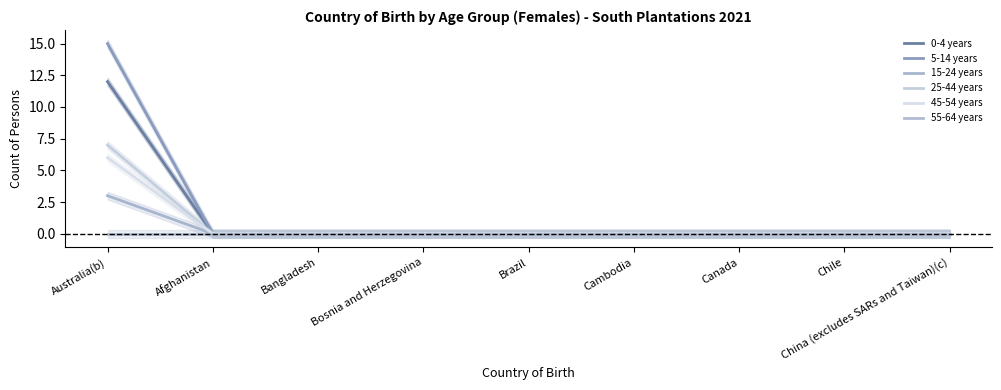

At which label is 0-4 years closest to 6?

Australia(b)